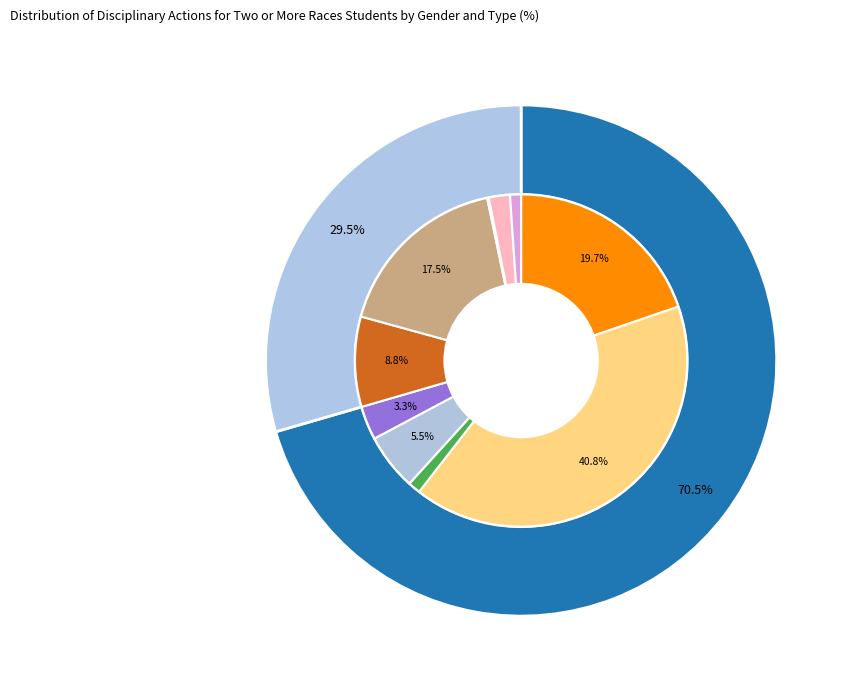

To the nearest percent, what percentage of the pie is Female - In-School Suspensions?

9%